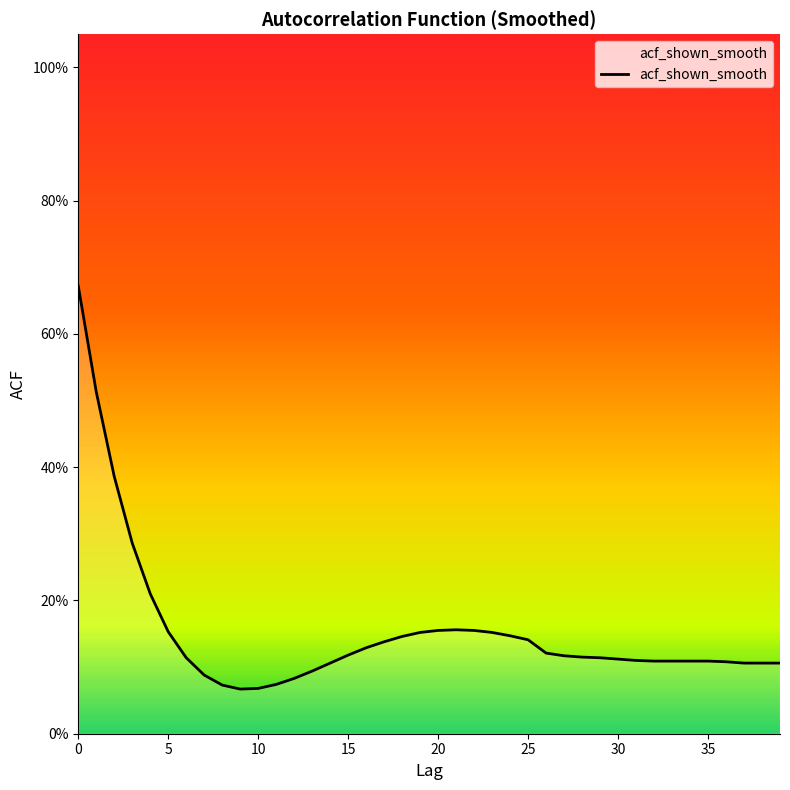

Reading left to right, list all the values displayed in this chart.

0.7	0.5	0.4	0.3	0.2	0.2	0.1	0.1	0.1	0.1	0.1	0.1	0.1	0.1	0.1	0.1	0.1	0.1	0.1	0.2	0.2	0.2	0.2	0.2	0.1	0.1	0.1	0.1	0.1	0.1	0.1	0.1	0.1	0.1	0.1	0.1	0.1	0.1	0.1	0.1